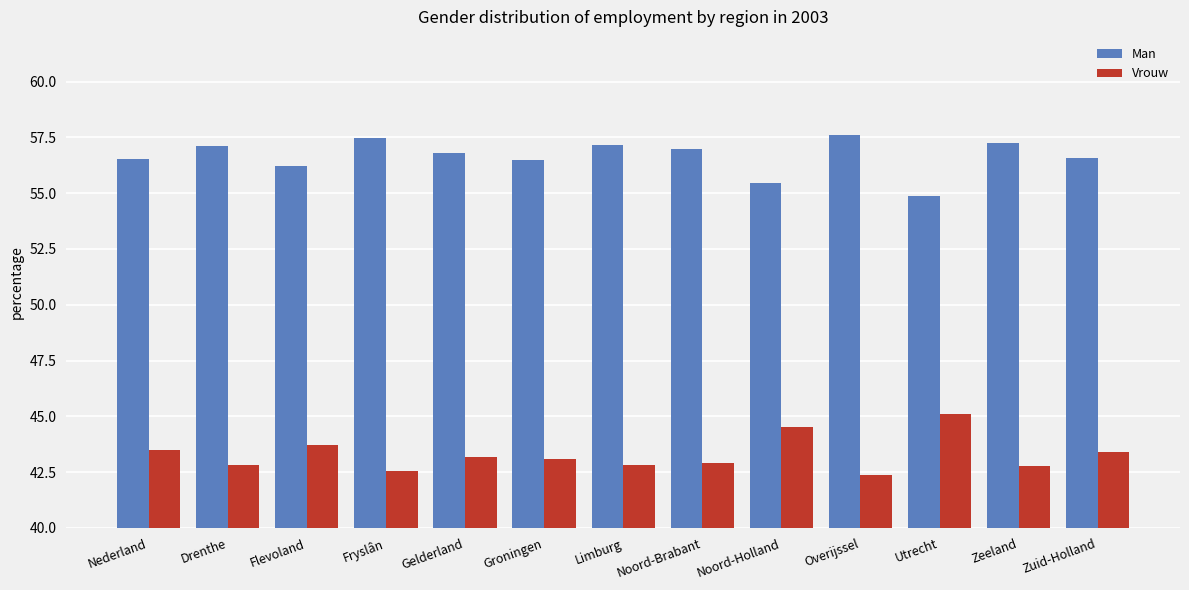

Is the value of Vrouw at Limburg greater than the value of Man at Flevoland?

No